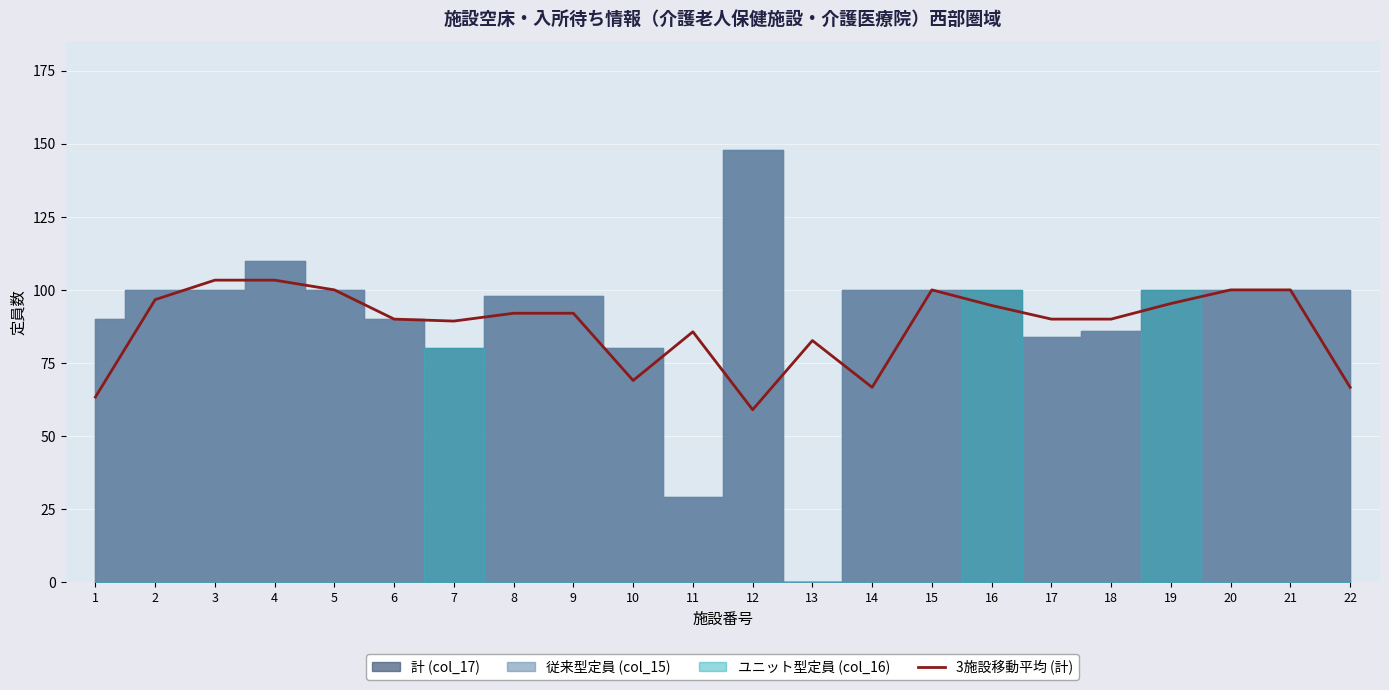

What is the value of the 10th point from the left?

69.0